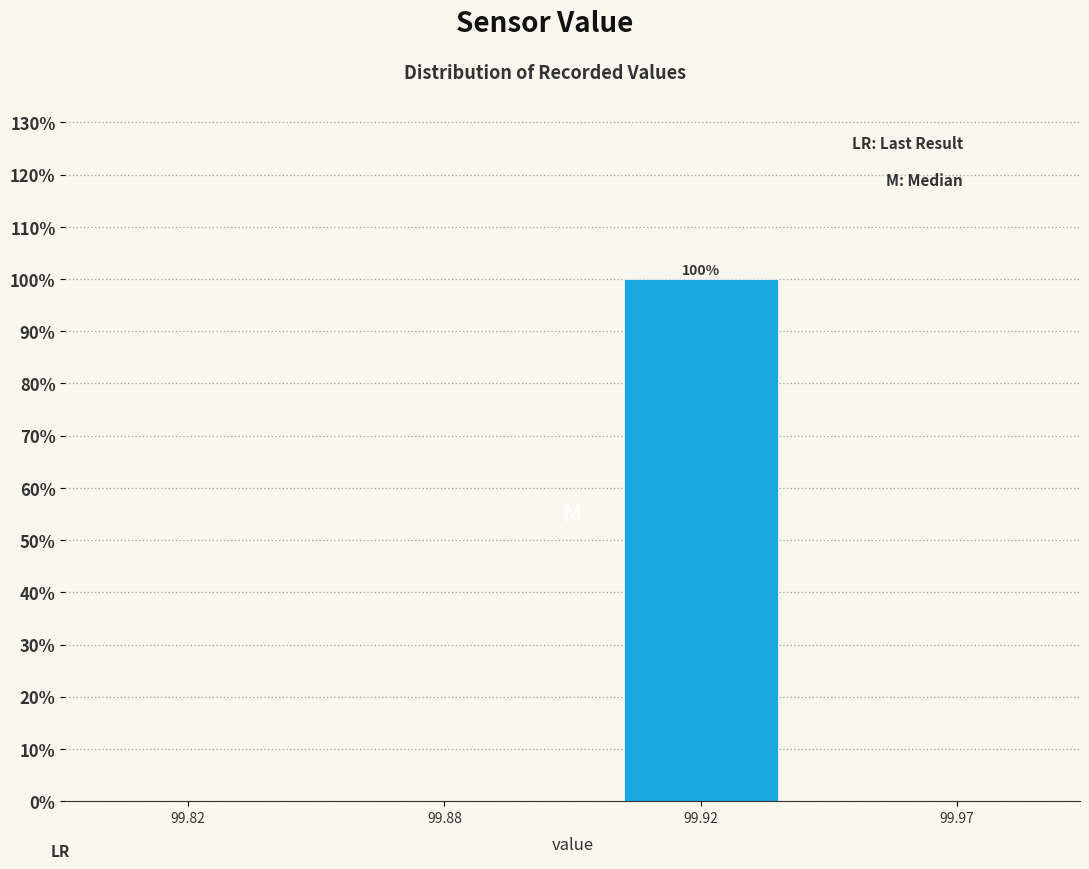

Reading left to right, what are all the values shown in this chart?

99.82=0	99.88=0	99.92=100	99.97=0